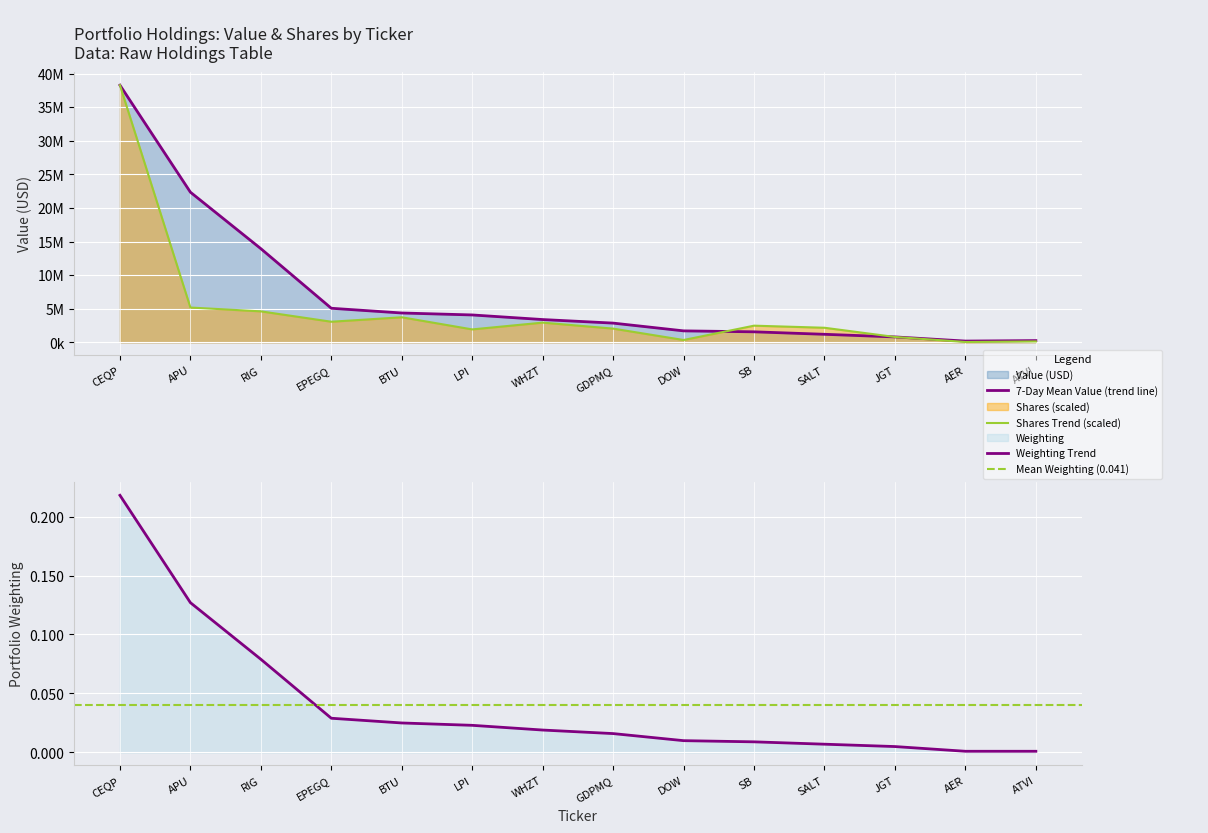

The value of shares at DOW is 343518.0. True or false?

True